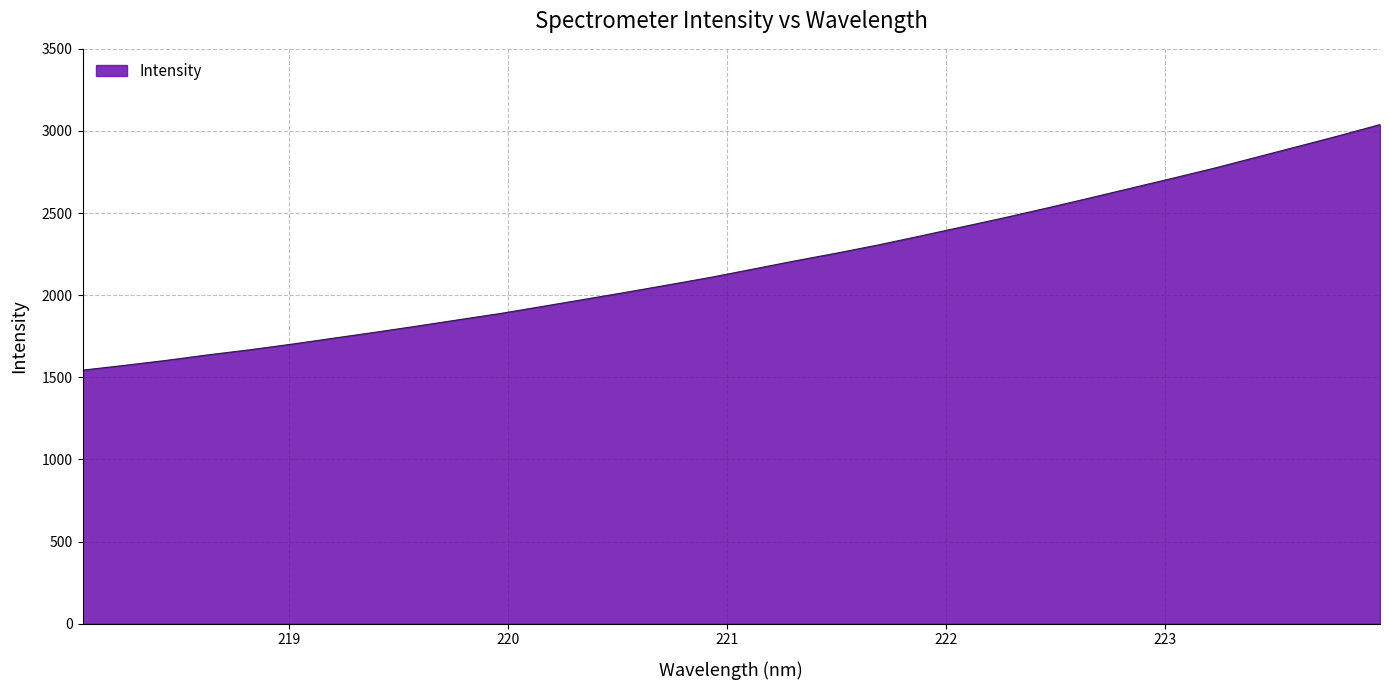

Reading left to right, what are all the values shown in this chart?

1543.9	1572.8	1603.4	1637.2	1668.1	1702.4	1738.8	1775.2	1812.7	1851.5	1889.9	1932.7	1975.7	2019.0	2063.6	2109.0	2158.6	2208.5	2256.0	2306.0	2360.2	2415.4	2470.9	2528.8	2588.4	2649.1	2709.9	2771.4	2837.3	2903.3	2969.8	3039.1